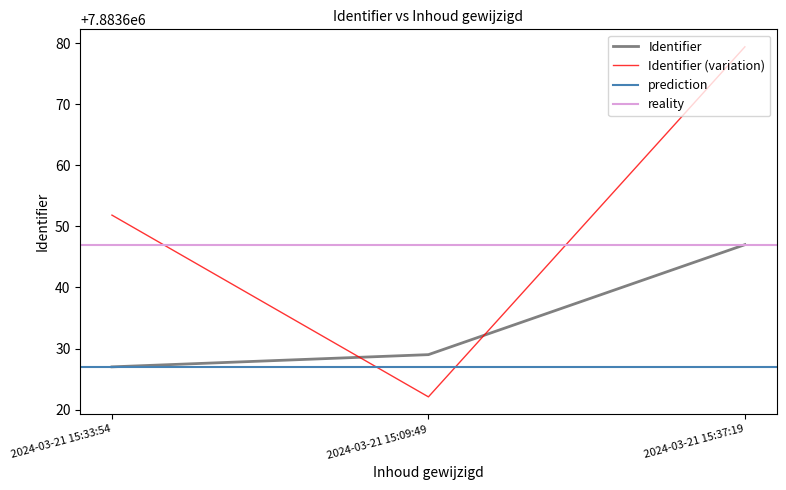

What is the value of the 3rd point from the left?

7883647